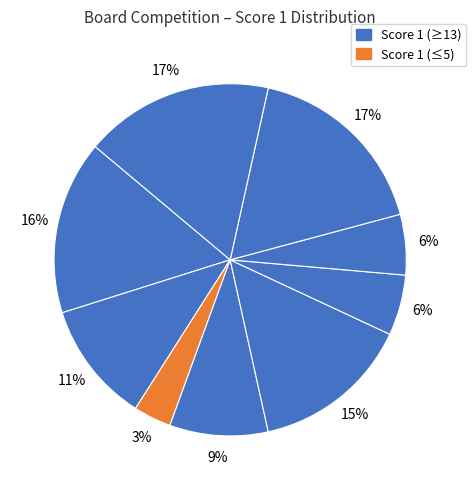

Count the number of slices in the pie.

9